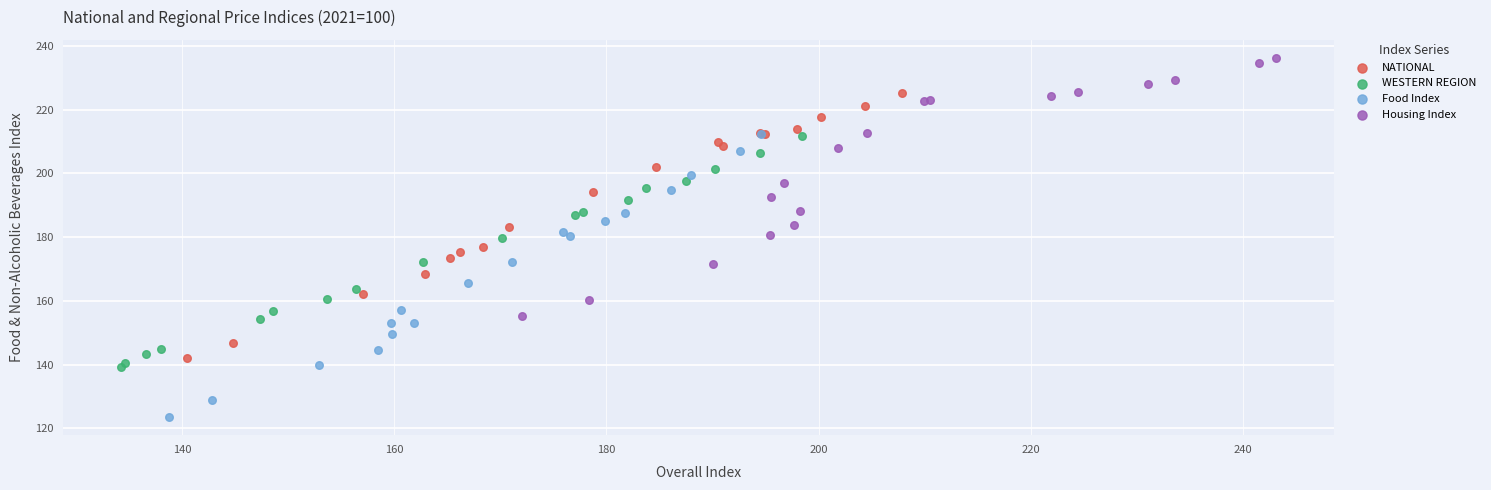

Which series contains the highest Y value?

Housing Index